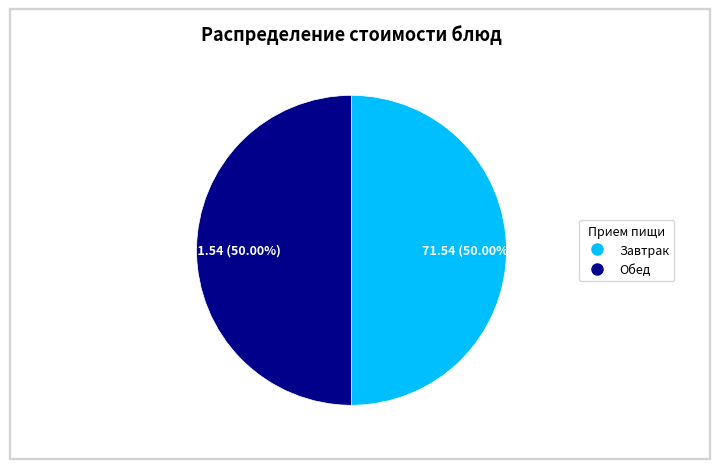

Count the number of slices in the pie.

2